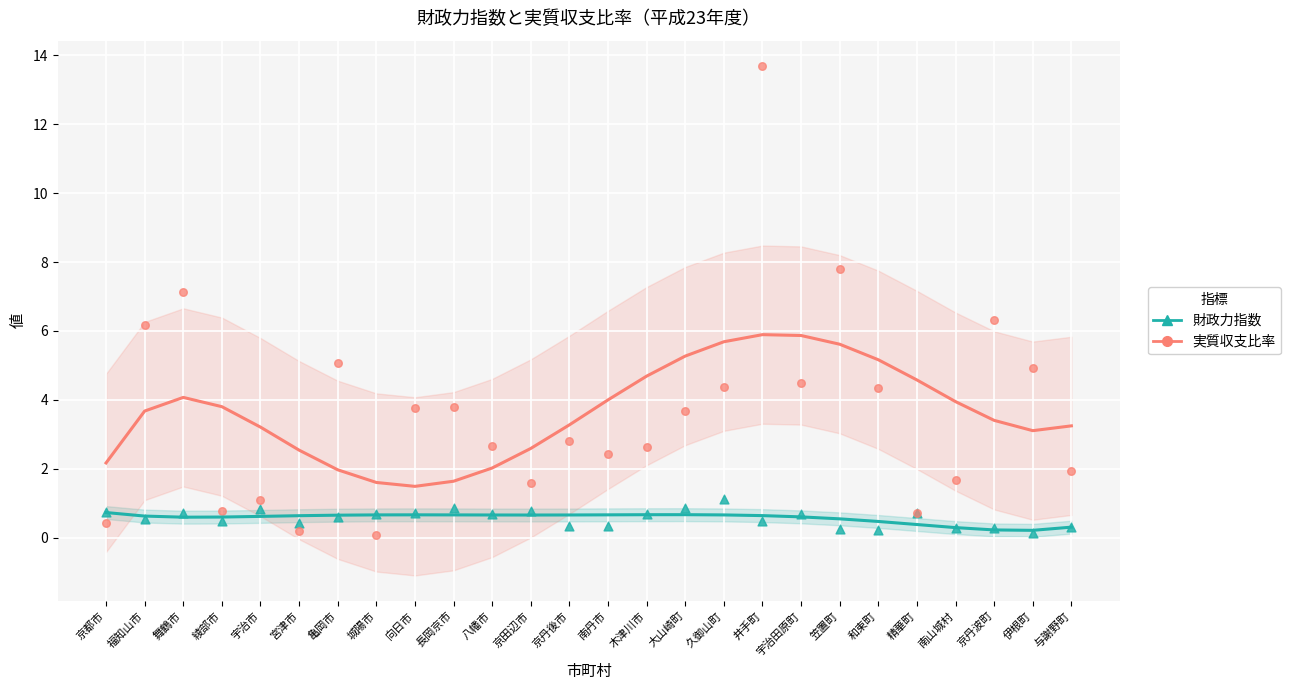

What are all the series names shown in the legend?

財政力指数, 実質収支比率